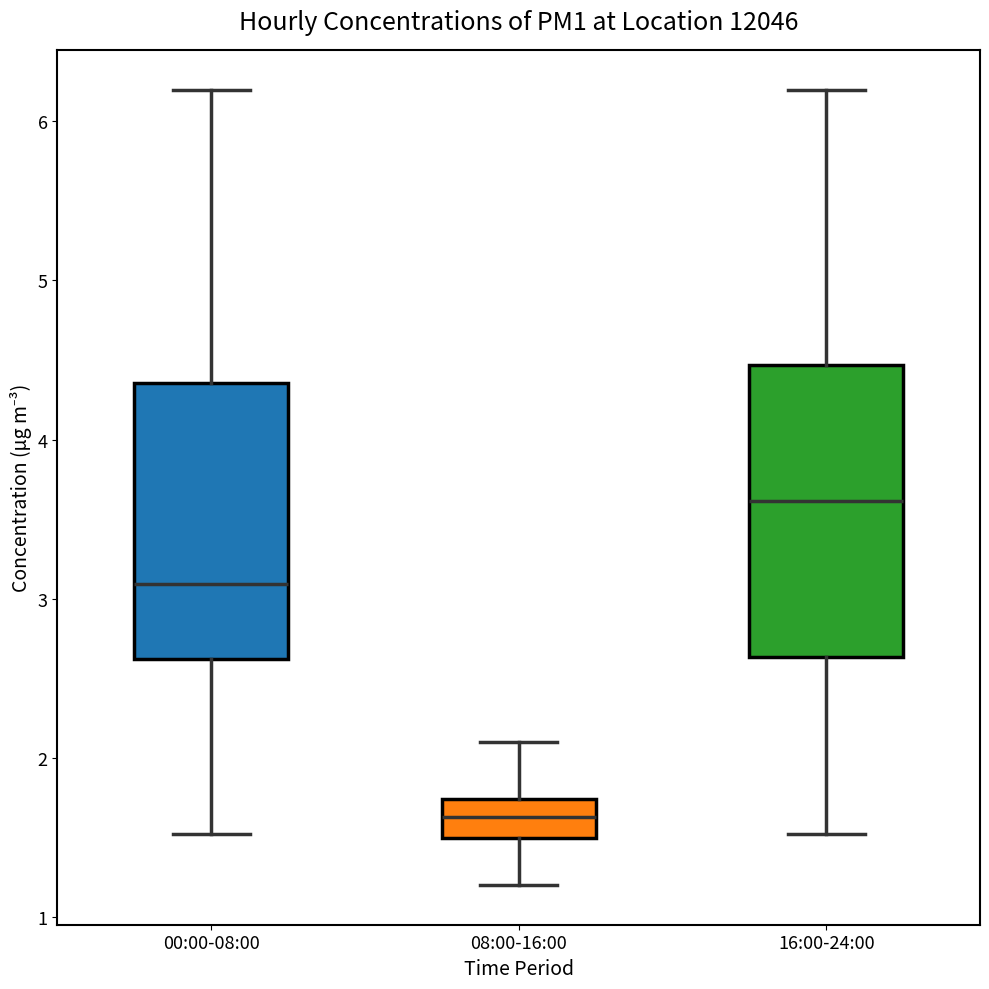

Reading left to right, transcribe this box plot: for each box, give where its median line is, the range the box spans, and where its two whiskers end, as read against the y-axis. The values are not printed on the chart, so give them approximately, as read against the axis.

00:00-08:00: median 3.1, box 2.6 to 4.4, whiskers 1.5 to 6.2
08:00-16:00: median 1.6, box 1.5 to 1.7, whiskers 1.2 to 2.1
16:00-24:00: median 3.6, box 2.6 to 4.5, whiskers 1.5 to 6.2